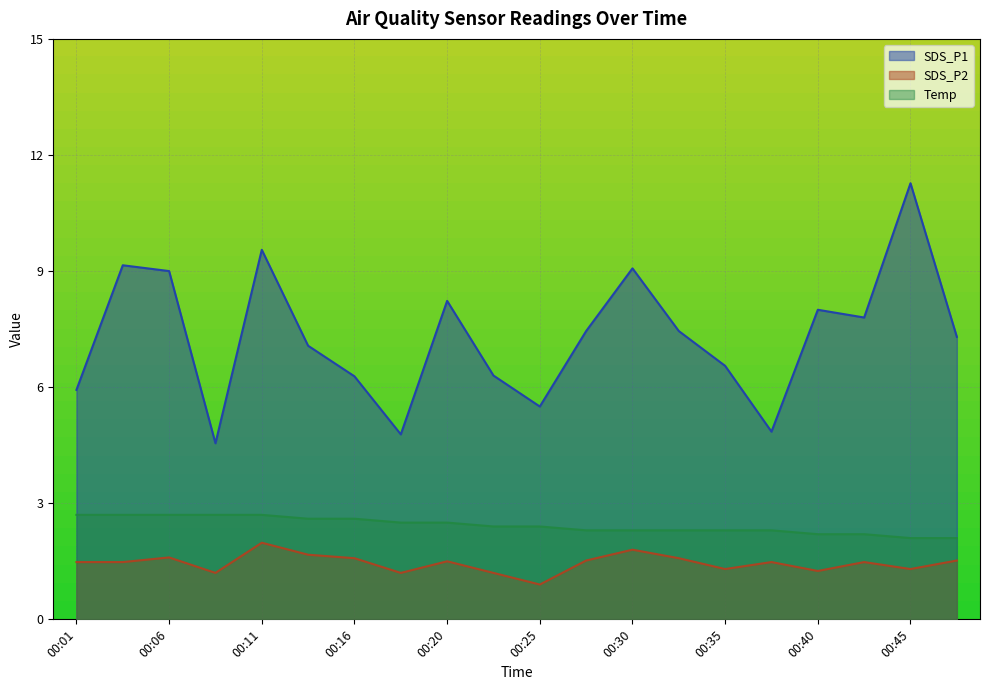

What is the lowest value of the Temp series?

2.1